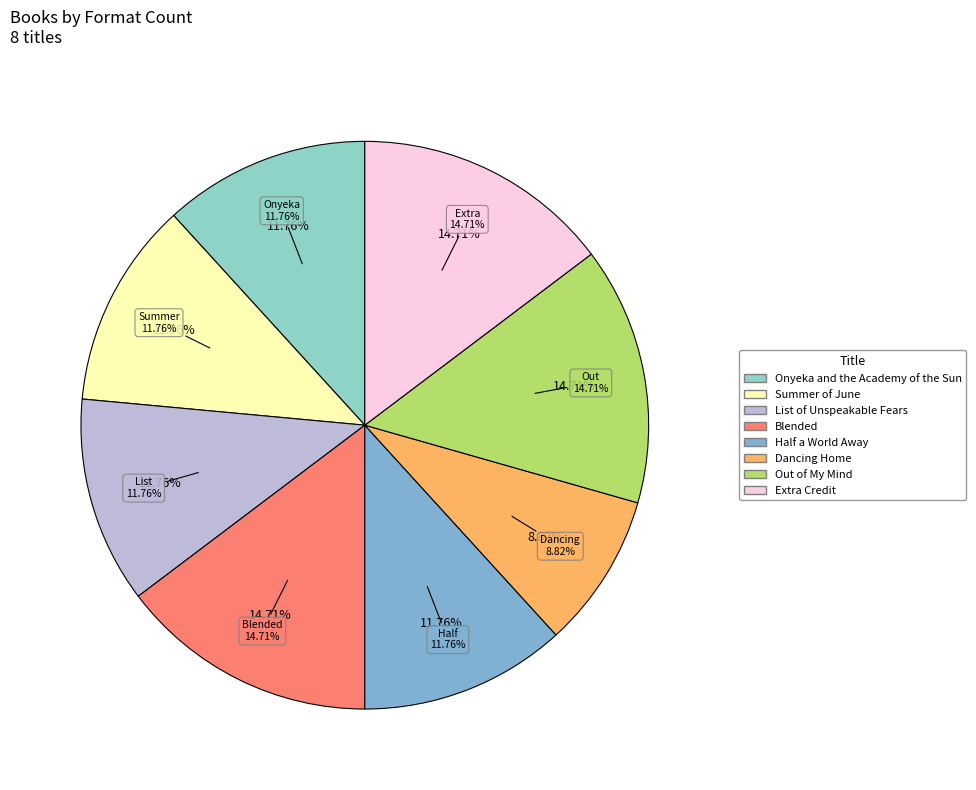

To the nearest percent, what portion does Extra Credit represent?

15%